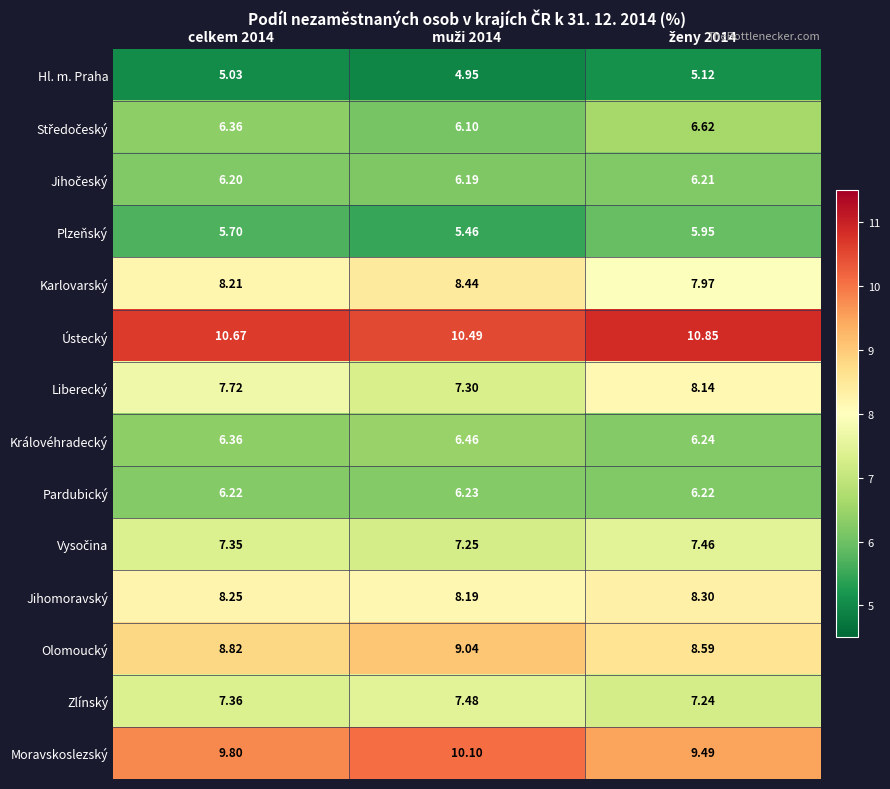

Which series has the largest total across all categories?

Ústecký